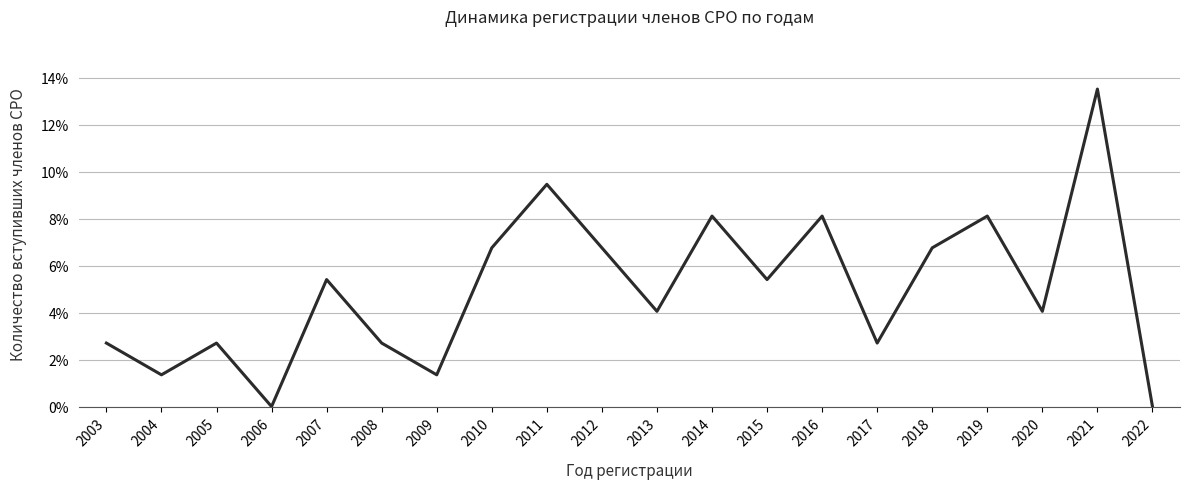

Is this an area chart (filled region under the line)?

No